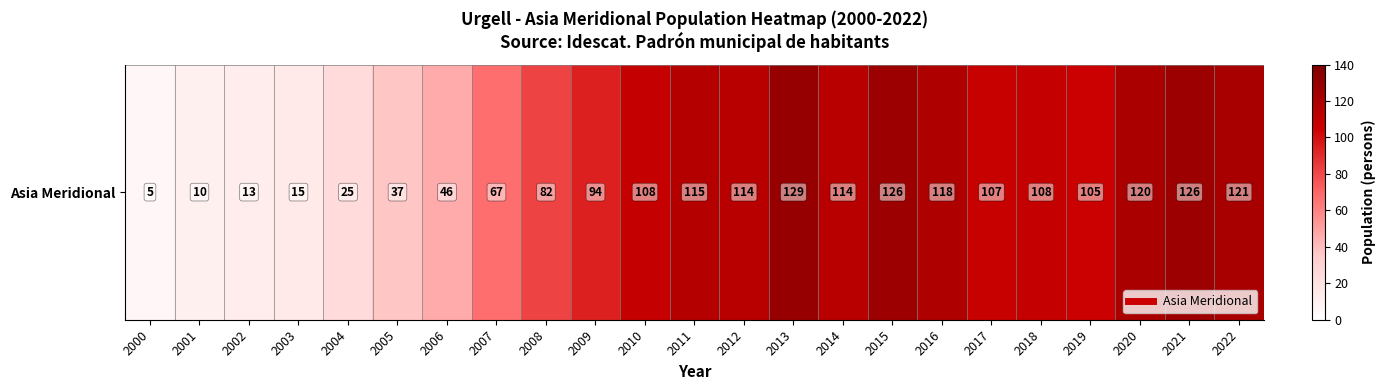

Reading left to right, list all the values displayed in this chart.

2000=5	2001=10	2002=13	2003=15	2004=25	2005=37	2006=46	2007=67	2008=82	2009=94	2010=108	2011=115	2012=114	2013=129	2014=114	2015=126	2016=118	2017=107	2018=108	2019=105	2020=120	2021=126	2022=121